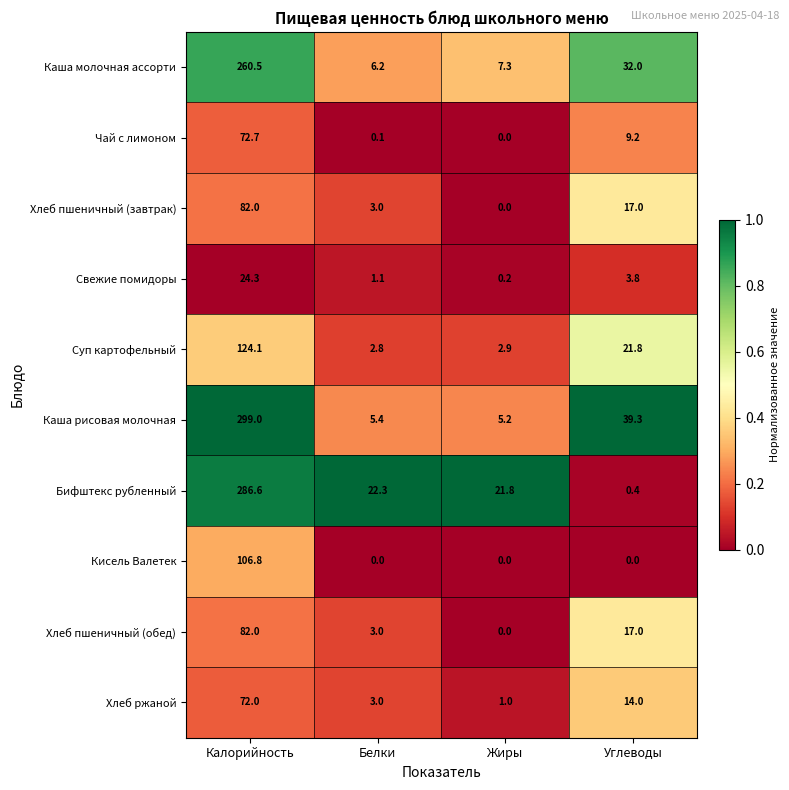

Rank the categories by Каша рисовая молочная value from highest to lowest.

Калорийность, Углеводы, Белки, Жиры